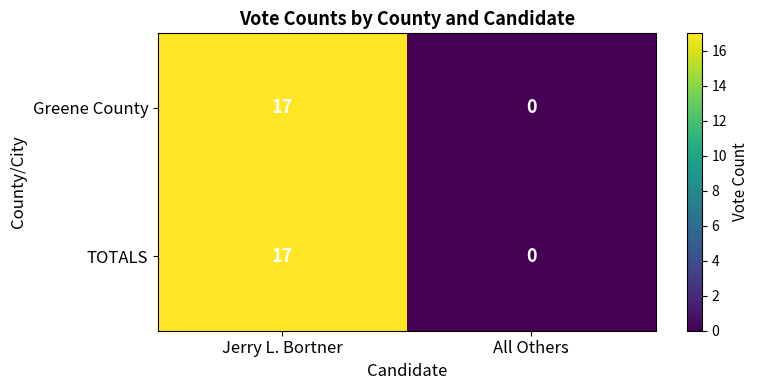

At which label is TOTALS closest to 8?

All Others